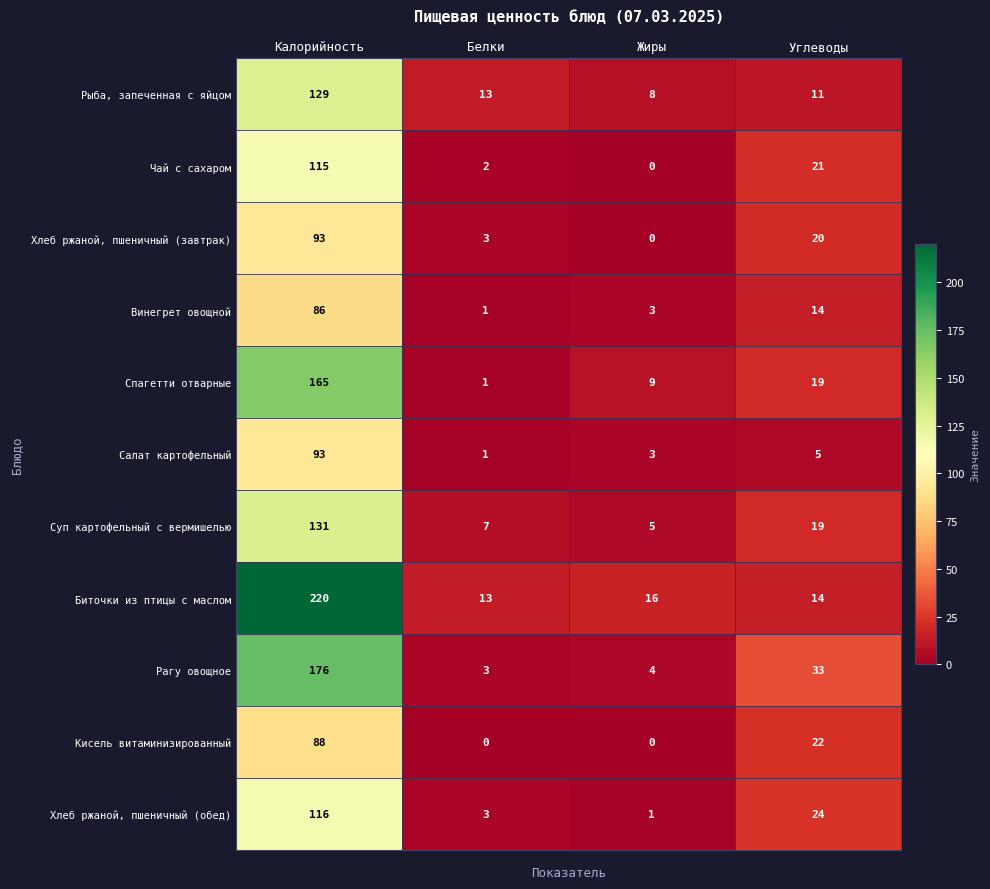

The value of Чай с сахаром at Жиры is 48. True or false?

False